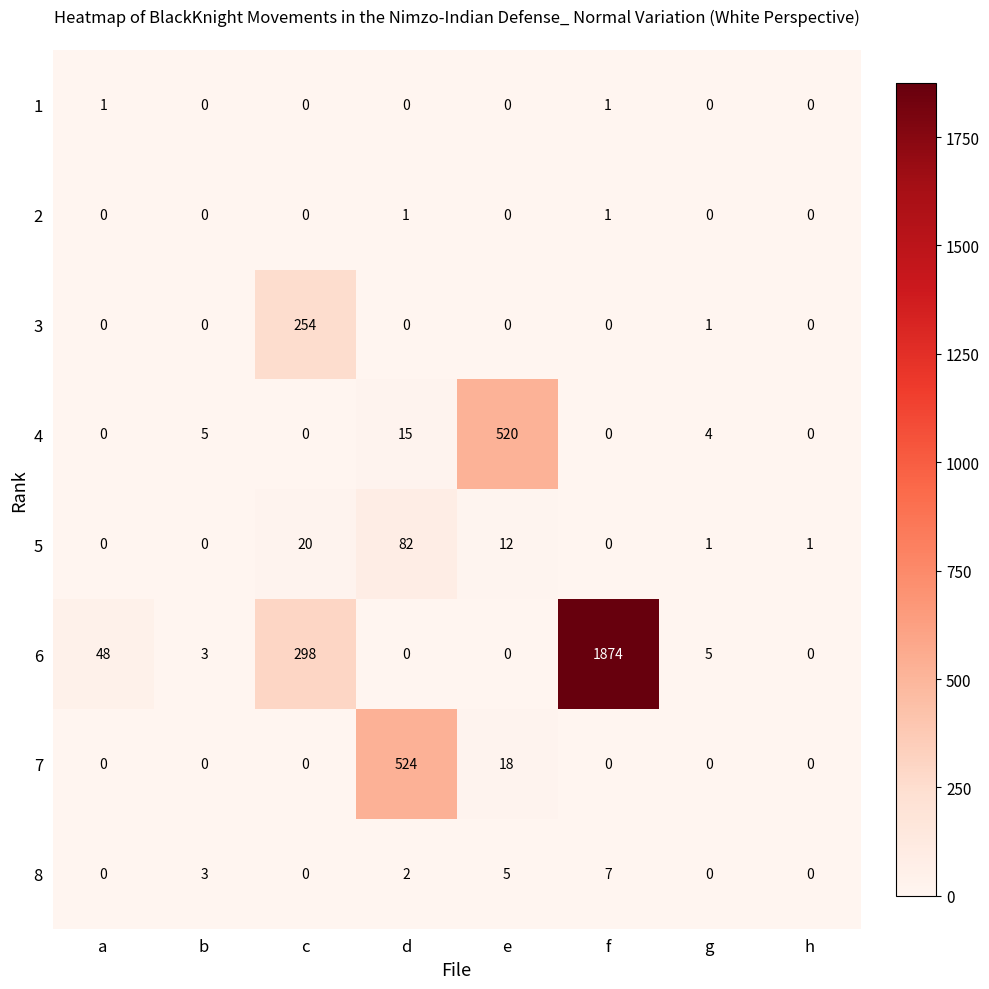

Where is 5 nearest to the value 41?

c